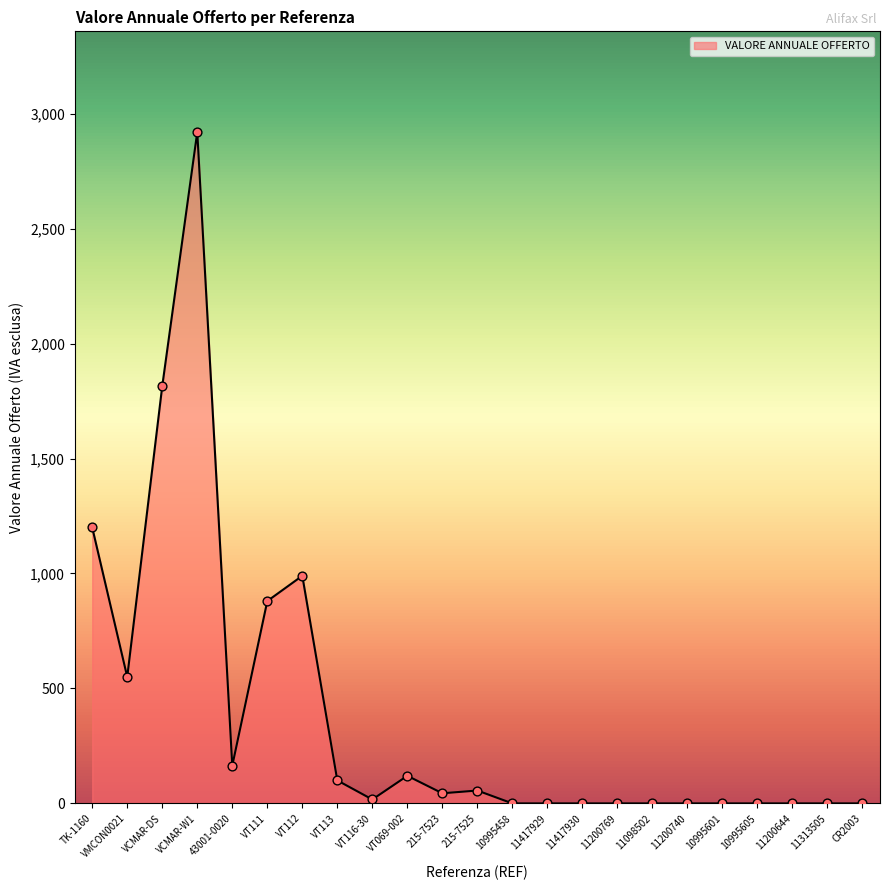

Between VT111 and 11200740, which is larger?

VT111